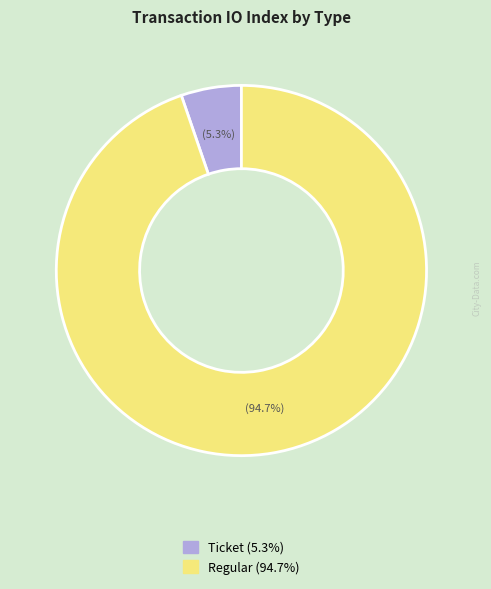

Rank the categories by value from highest to lowest.

Regular, Ticket